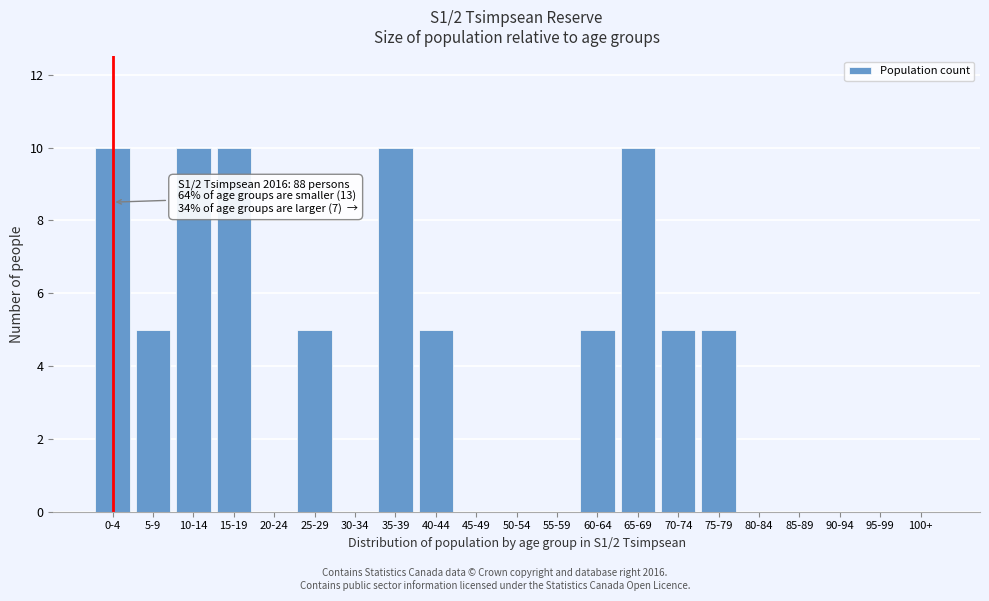

Reading right to left, extract all data points from this chart.

100+=0	95-99=0	90-94=0	85-89=0	80-84=0	75-79=5	70-74=5	65-69=10	60-64=5	55-59=0	50-54=0	45-49=0	40-44=5	35-39=10	30-34=0	25-29=5	20-24=0	15-19=10	10-14=10	5-9=5	0-4=10